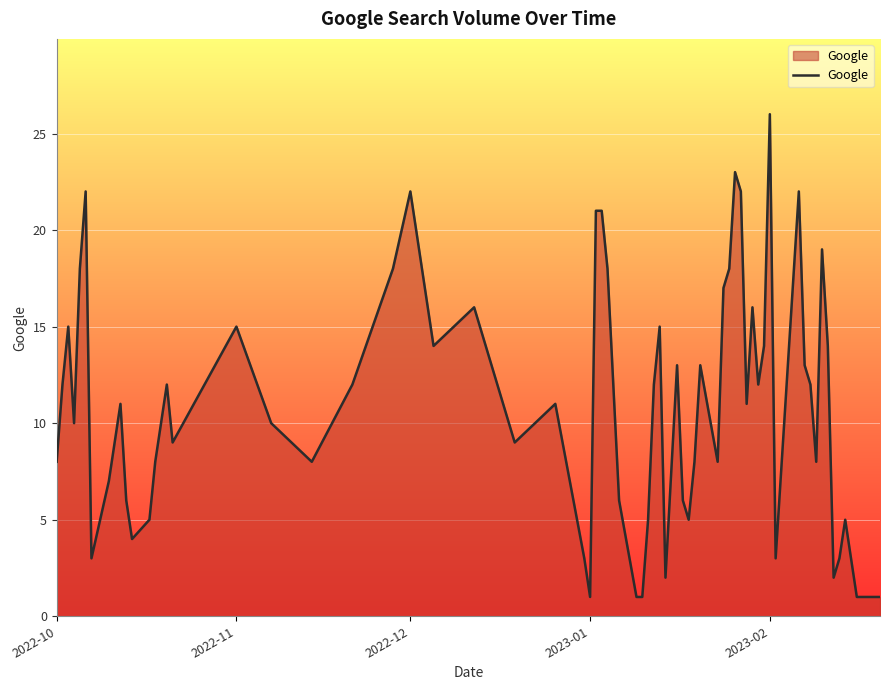

What is the maximum value shown in the chart?

26